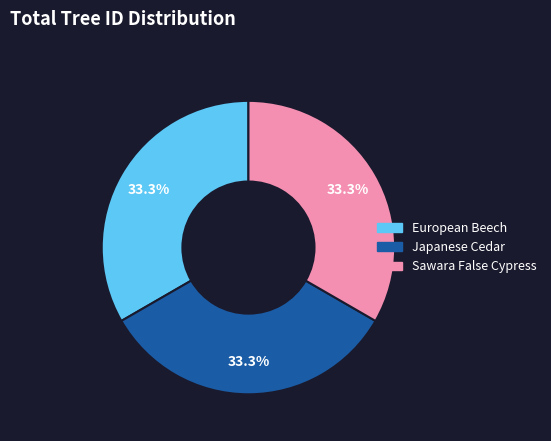

Approximately how many times larger is the value at Japanese Cedar compared to European Beech?

1.0